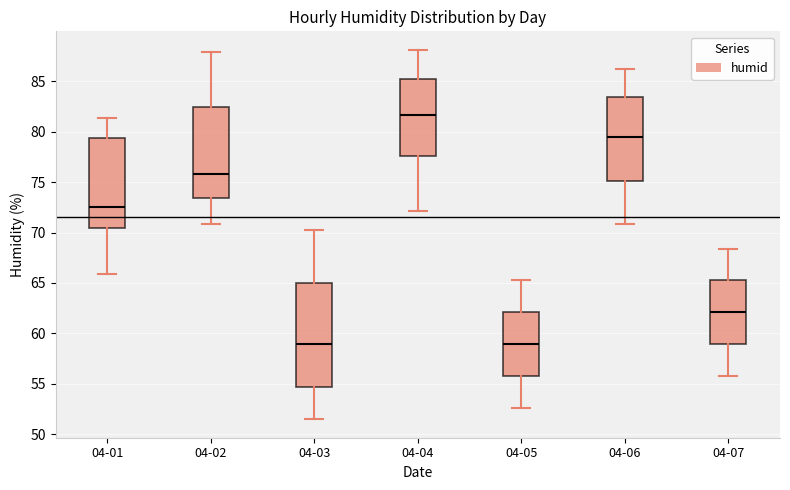

Which box has the highest median line?

04-04